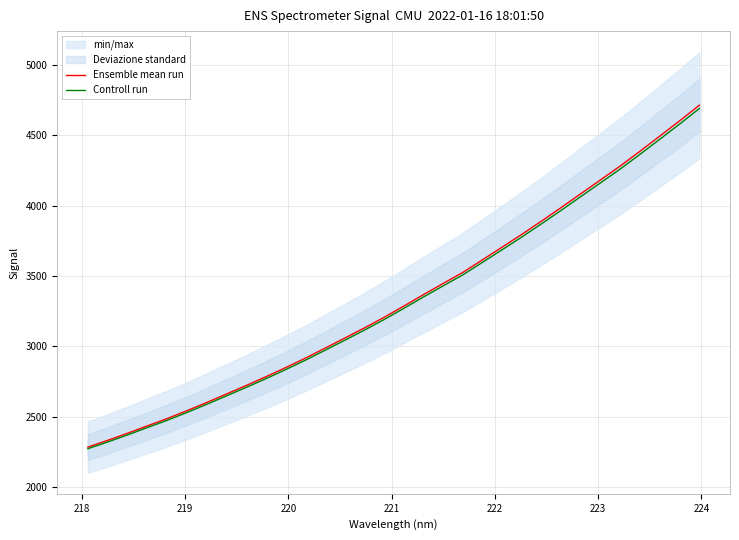

The value of Controll run at 30 is 2443.5. True or false?

False